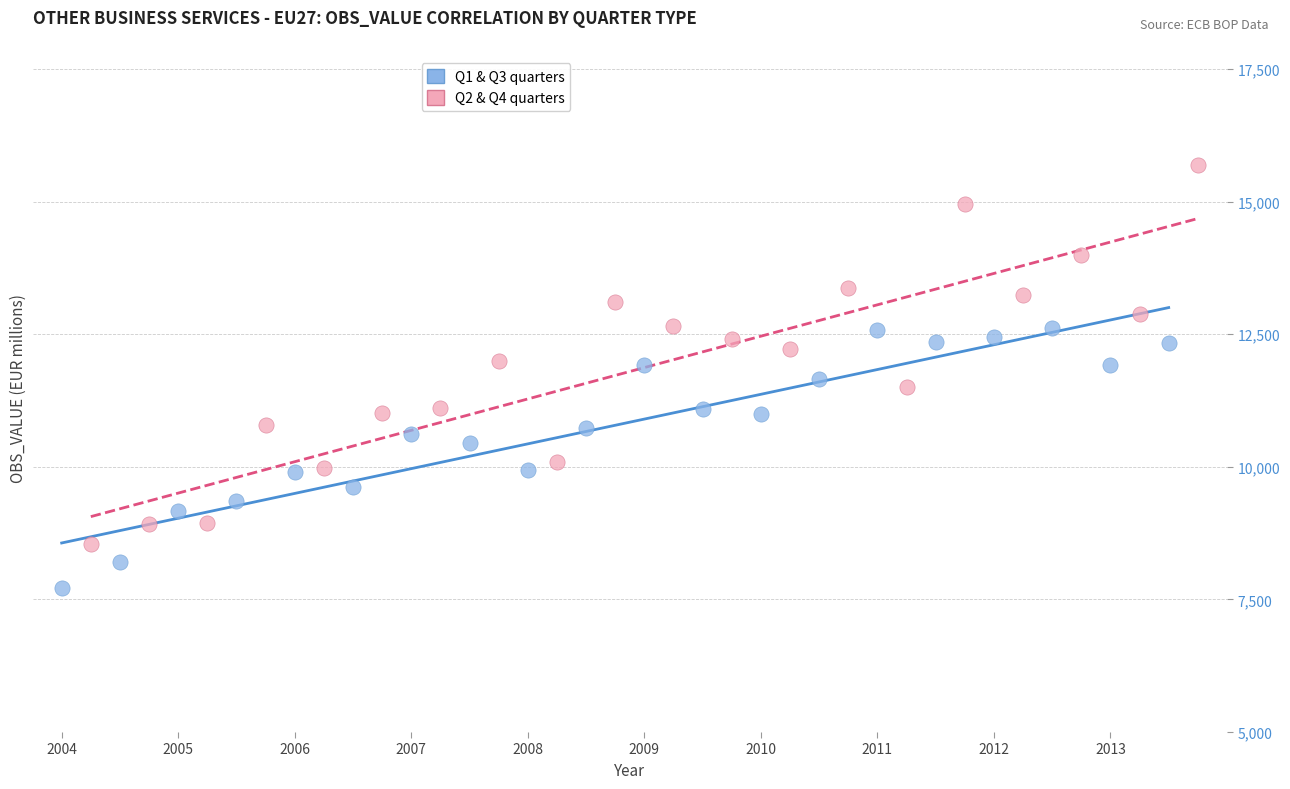

What are all the series names shown in the legend?

Q1 & Q3 quarters, Q2 & Q4 quarters